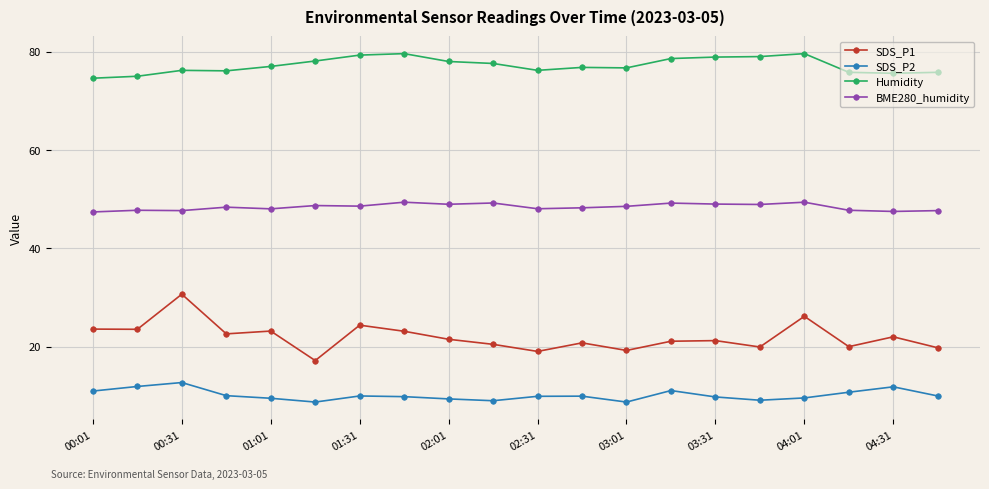

What is the value of the BME280_humidity point at the 15th from the left?

49.0